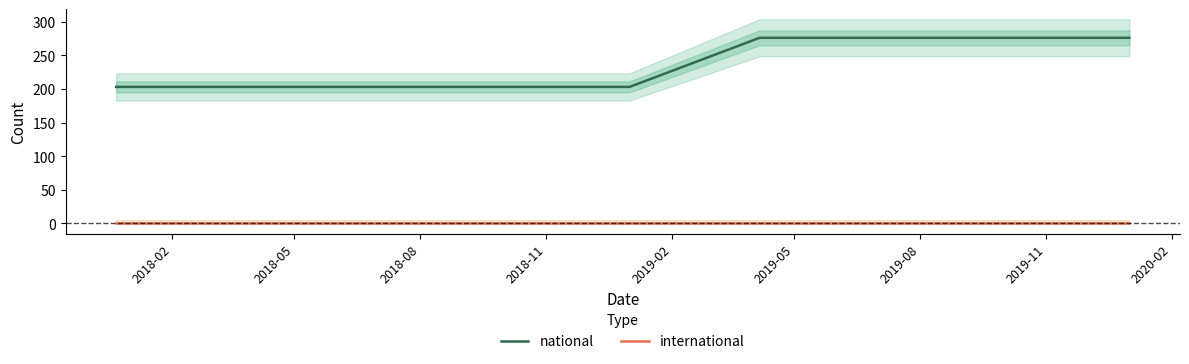

What is the highest value of the national series?

276